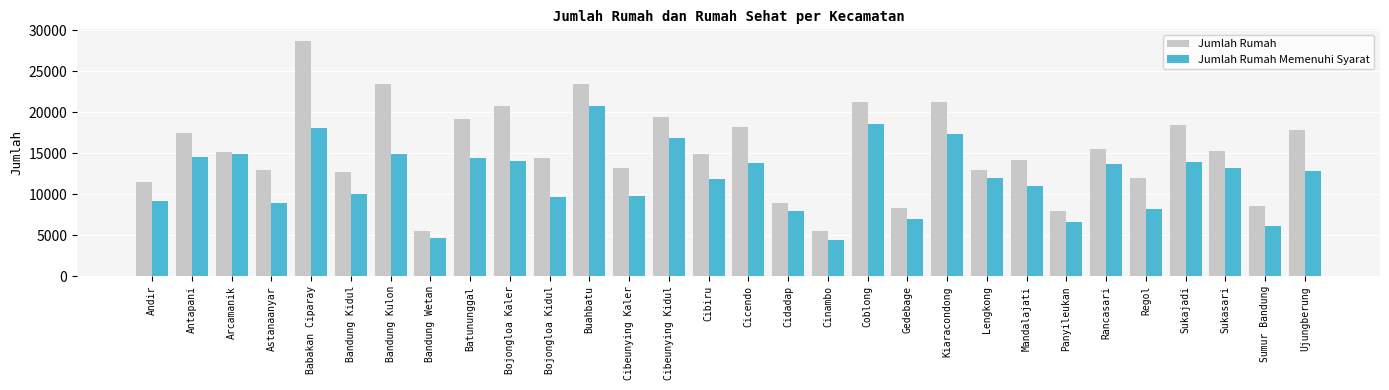

Are the bars grouped side by side (vs. stacked)?

Yes